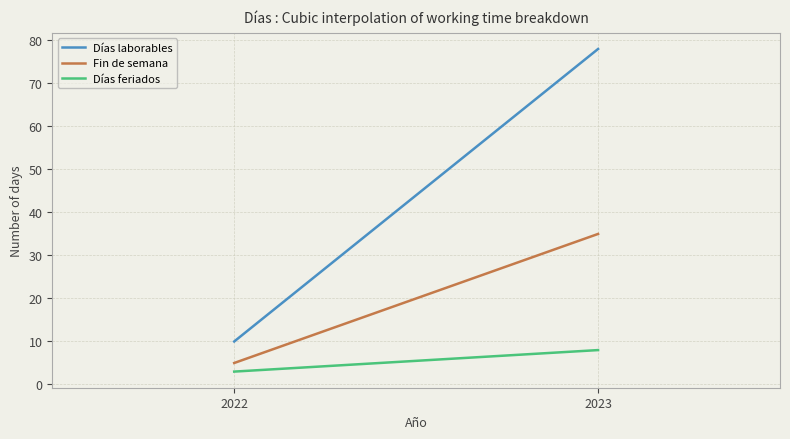

What is the average value of the Días feriados series?

5.5